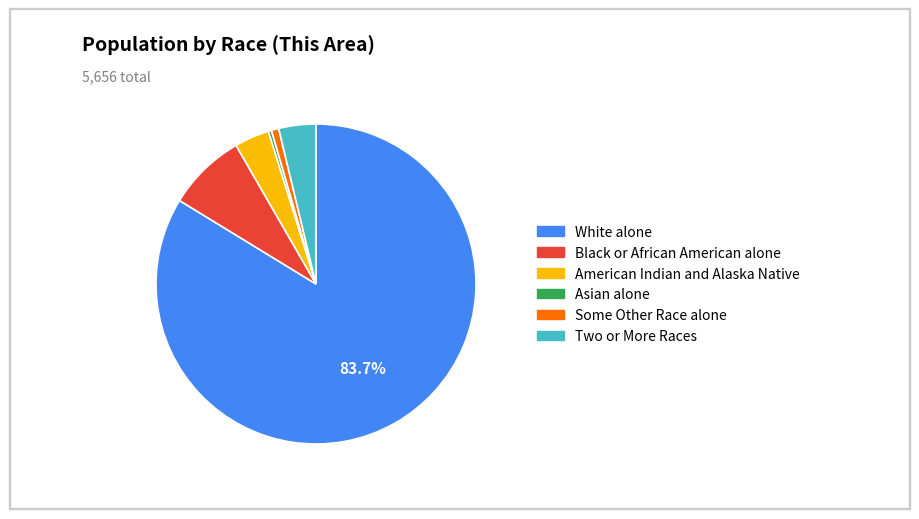

Is there a majority slice in this chart?

Yes